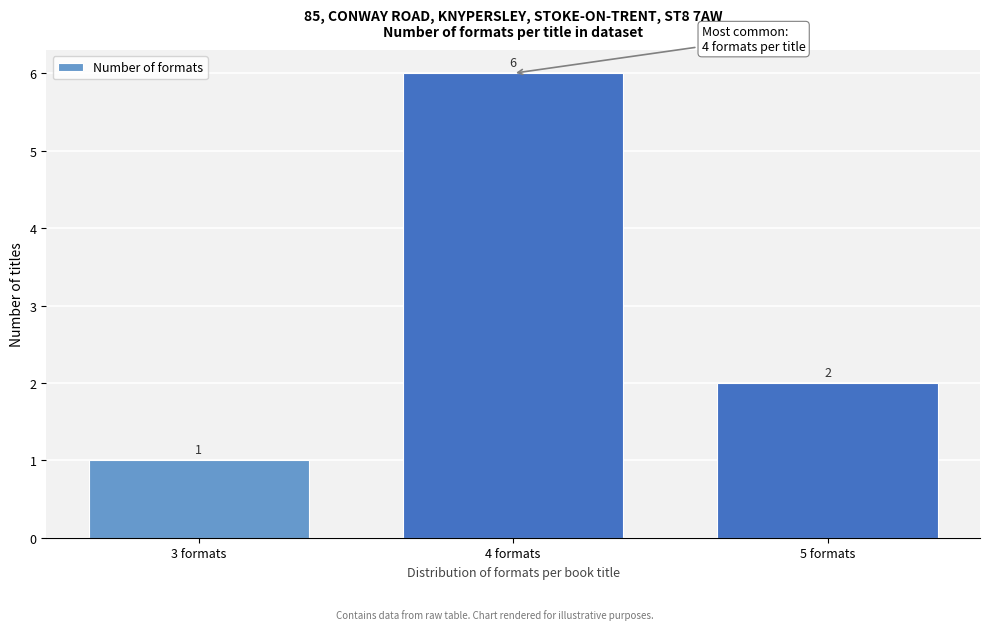

Reading left to right, transcribe all the data shown in this chart.

3 formats=1	4 formats=6	5 formats=2